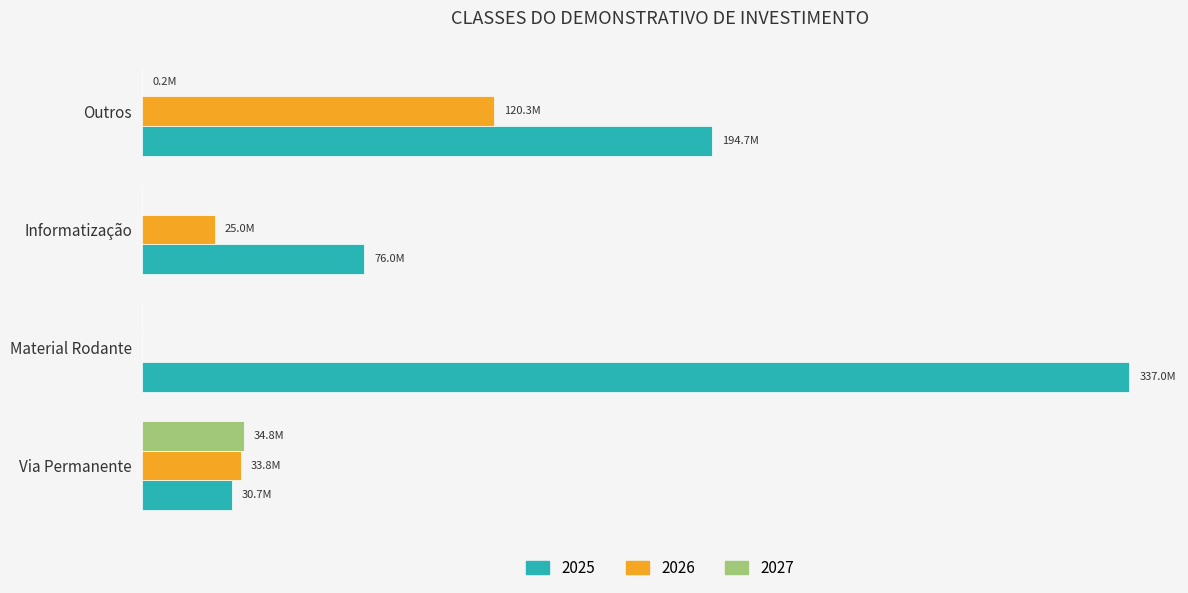

What is the difference between the second highest and second lowest values in the 2027 series?

227867.6